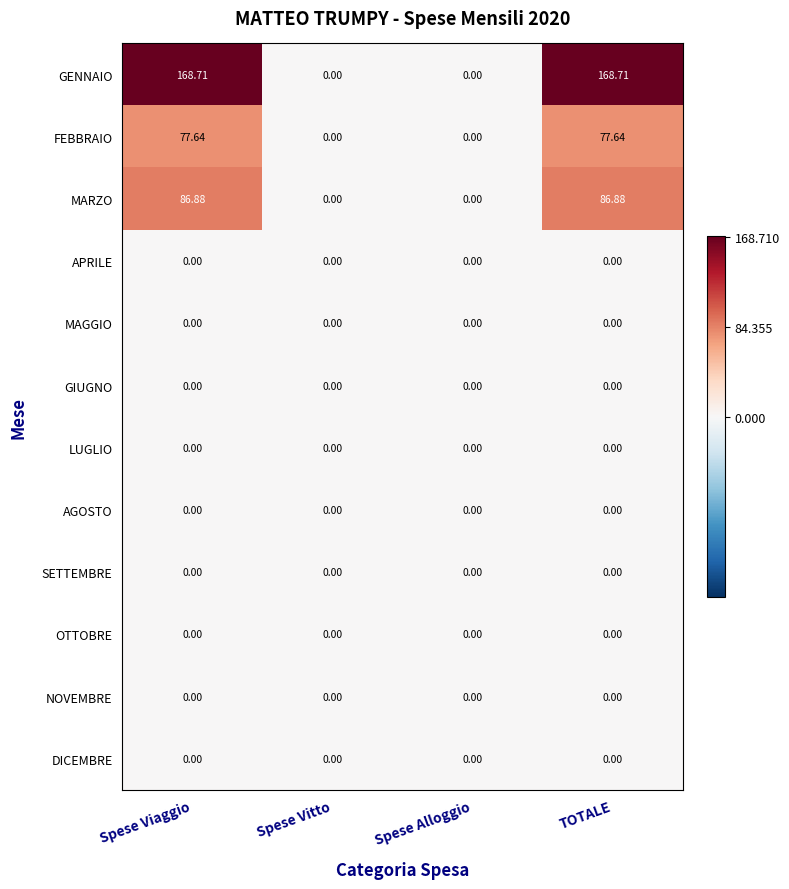

Which series has the widest spread of values?

GENNAIO